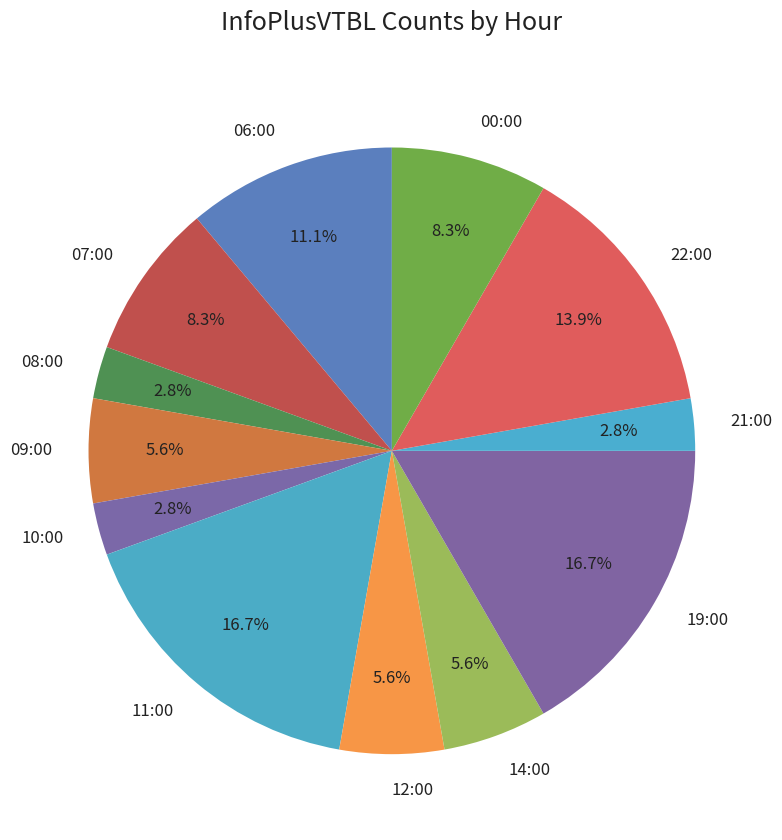

Is it true that 19:00 is 9% of the pie?

False